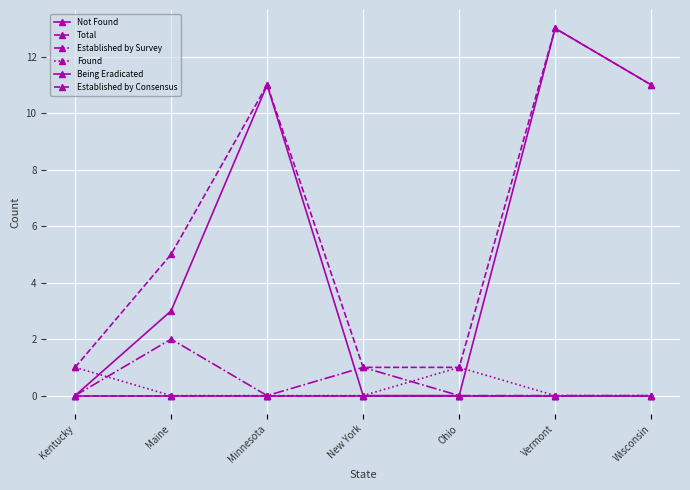

Is this an area chart (filled region under the line)?

No